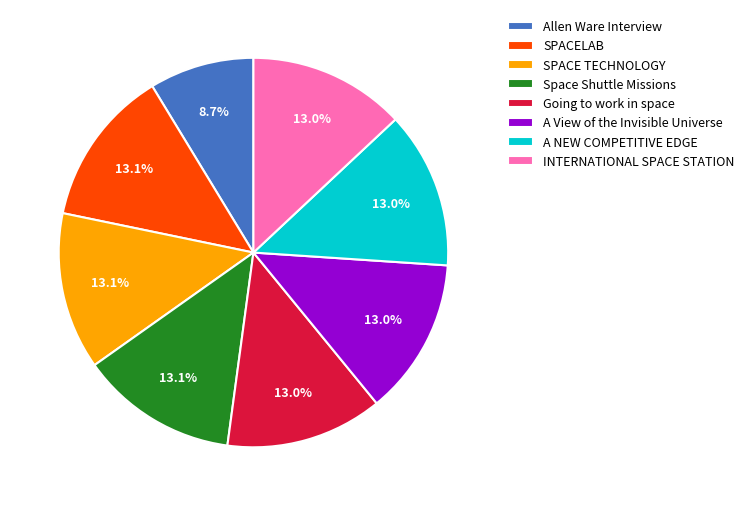

What percentage is NOT represented by Space Shuttle Missions?

86.9%